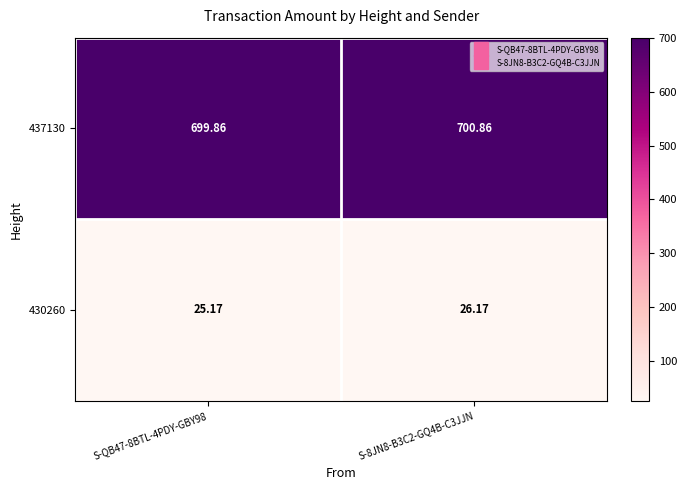

Which category has the highest value across all series?

S-8JN8-B3C2-GQ4B-C3JJN